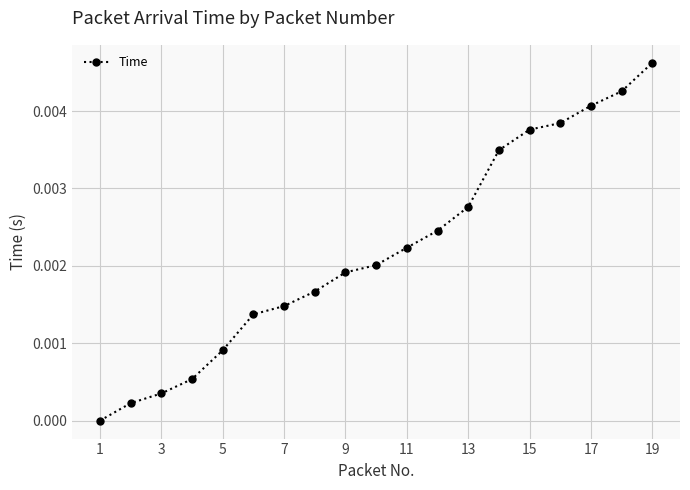

True or false: there are more than 1 points higher than both neighbors.

False